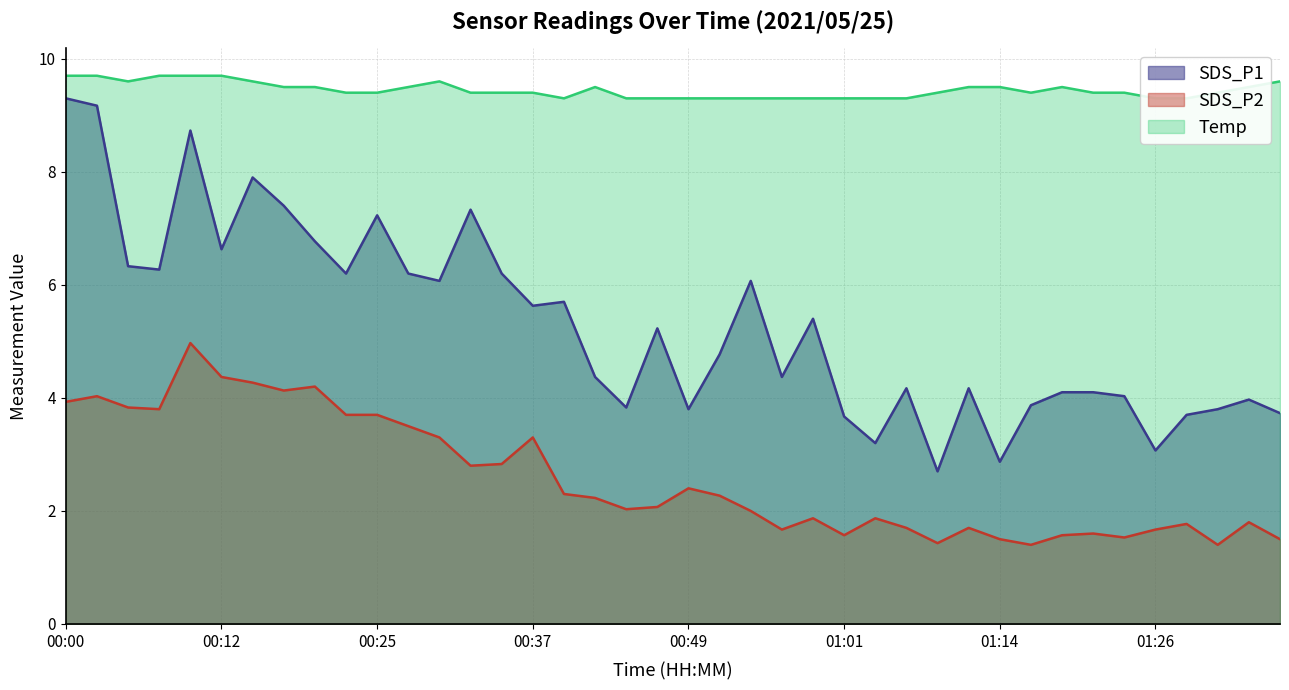

What is the label of the 8th point from the right?

01:18